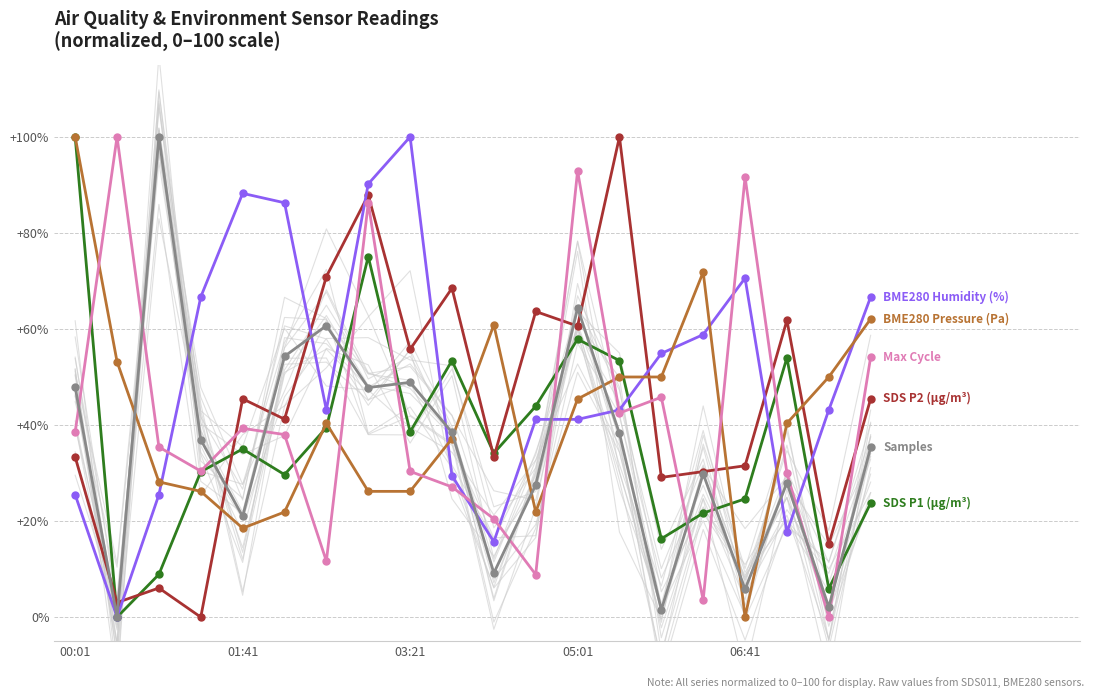

Reading left to right, transcribe all the data shown in this chart.

SDS P1 (µg/m³): 100.0	0.0	8.9	30.3	35.0	29.7	39.5	75.1	38.6	53.4	34.1	43.9	57.9	53.4	16.3	21.7	24.6	54.0	5.9	23.7
SDS P2 (µg/m³): 33.3	3.0	6.1	0.0	45.5	41.2	70.9	87.9	55.8	68.5	33.3	63.6	60.6	100.0	29.1	30.3	31.5	61.8	15.2	45.5
BME280 Humidity (%): 25.5	0.0	25.5	66.7	88.2	86.3	43.1	90.2	100.0	29.4	15.7	41.2	41.2	43.1	54.9	58.8	70.6	17.6	43.1	66.7
BME280 Pressure (Pa): 100.0	53.2	28.2	26.2	18.5	21.9	40.4	26.2	26.2	37.2	60.9	21.9	45.4	50.0	50.0	71.8	0.0	40.4	50.0	62.1
Max Cycle: 38.5	100.0	35.4	30.4	39.3	38.0	11.7	86.2	30.3	27.1	20.5	8.9	92.9	42.5	45.8	3.6	91.6	30.0	0.0	54.2
Samples: 47.9	0.0	100.0	36.9	21.0	54.3	60.7	47.8	48.9	38.5	9.2	27.6	64.4	38.2	1.5	29.8	5.8	28.0	2.1	35.4